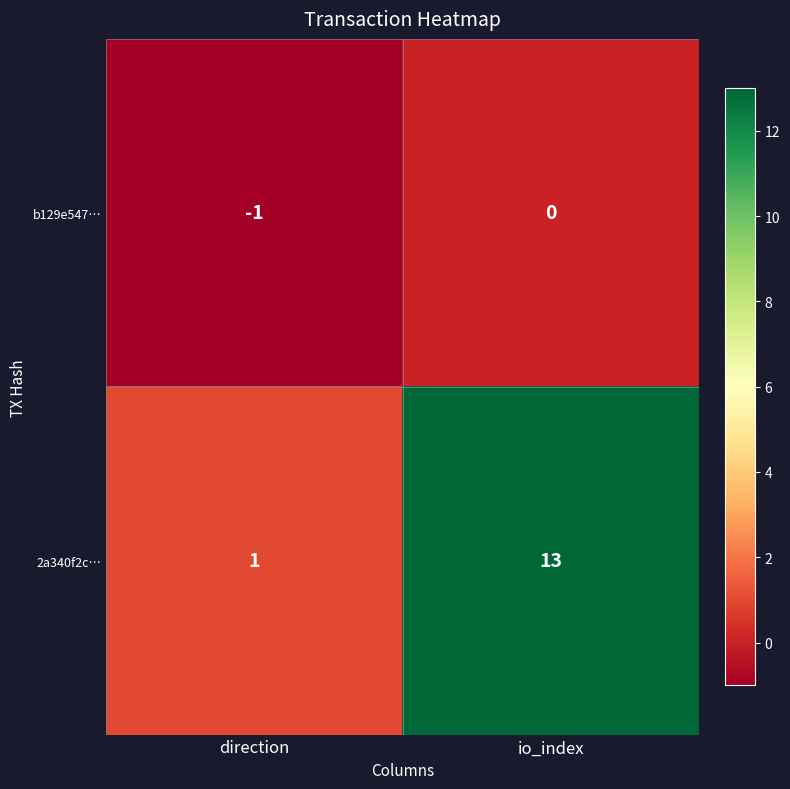

The b129e547… series shows 0 at direction. True or false?

False